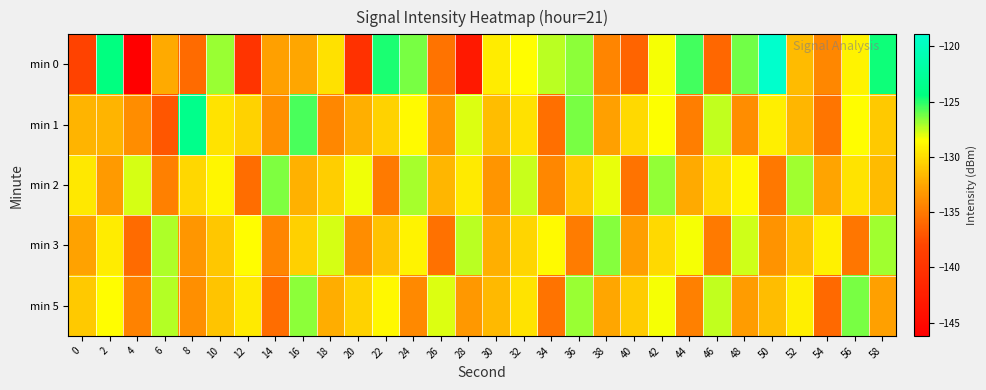

Reading left to right, extract all data points from this chart.

min 0: 0=-138.3	2=-124.4	4=-146.2	6=-132.3	8=-135.8	10=-126.9	12=-139.9	14=-132.9	16=-132.5	18=-129.9	20=-140.3	22=-124.8	24=-126.3	26=-135.3	28=-143.2	30=-129.3	32=-128.5	34=-127.4	36=-126.6	38=-134.3	40=-136.3	42=-128.3	44=-125.4	46=-136.1	48=-126.2	50=-118.9	52=-131.5	54=-134.2	56=-129.0	58=-124.6
min 1: 0=-131.8	2=-131.8	4=-133.9	6=-136.9	8=-123.5	10=-129.7	12=-130.5	14=-133.8	16=-125.6	18=-134.2	20=-132.1	22=-130.5	24=-128.7	26=-133.2	28=-127.9	30=-131.4	32=-129.8	34=-135.6	36=-126.3	38=-132.8	40=-130.1	42=-128.4	44=-134.7	46=-127.5	48=-133.9	50=-129.2	52=-131.7	54=-135.3	56=-128.6	58=-130.9
min 2: 0=-129.5	2=-133.1	4=-127.8	6=-134.6	8=-130.3	10=-128.9	12=-135.7	14=-126.4	16=-132.0	18=-130.7	20=-128.2	22=-134.9	24=-127.1	26=-131.8	28=-129.4	30=-133.5	32=-127.6	34=-134.2	36=-130.8	38=-128.1	40=-135.4	42=-126.7	44=-132.3	46=-130.0	48=-128.8	50=-135.1	52=-126.9	54=-132.6	56=-129.7	58=-131.5
min 3: 0=-132.7	2=-129.3	4=-135.8	6=-127.2	8=-133.4	10=-131.0	12=-128.5	14=-134.3	16=-130.6	18=-127.8	20=-133.9	22=-131.2	24=-129.0	26=-135.5	28=-127.4	30=-132.1	32=-130.4	34=-128.7	36=-134.8	38=-126.5	40=-132.9	42=-130.2	44=-128.3	46=-135.0	48=-127.7	50=-133.6	52=-131.3	54=-129.1	56=-135.2	58=-127.0
min 5: 0=-130.9	2=-128.6	4=-134.5	6=-127.3	8=-133.8	10=-131.1	12=-129.4	14=-135.7	16=-126.6	18=-132.2	20=-130.5	22=-128.8	24=-134.1	26=-127.9	28=-133.2	30=-131.6	32=-129.7	34=-135.4	36=-126.8	38=-132.5	40=-130.8	42=-128.3	44=-134.6	46=-127.5	48=-133.0	50=-131.4	52=-129.2	54=-135.9	56=-126.3	58=-132.8